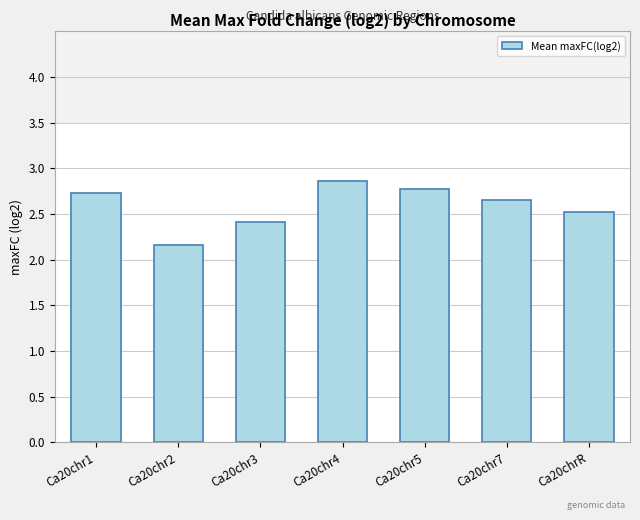

Count the values in the range 2 to 3.

7